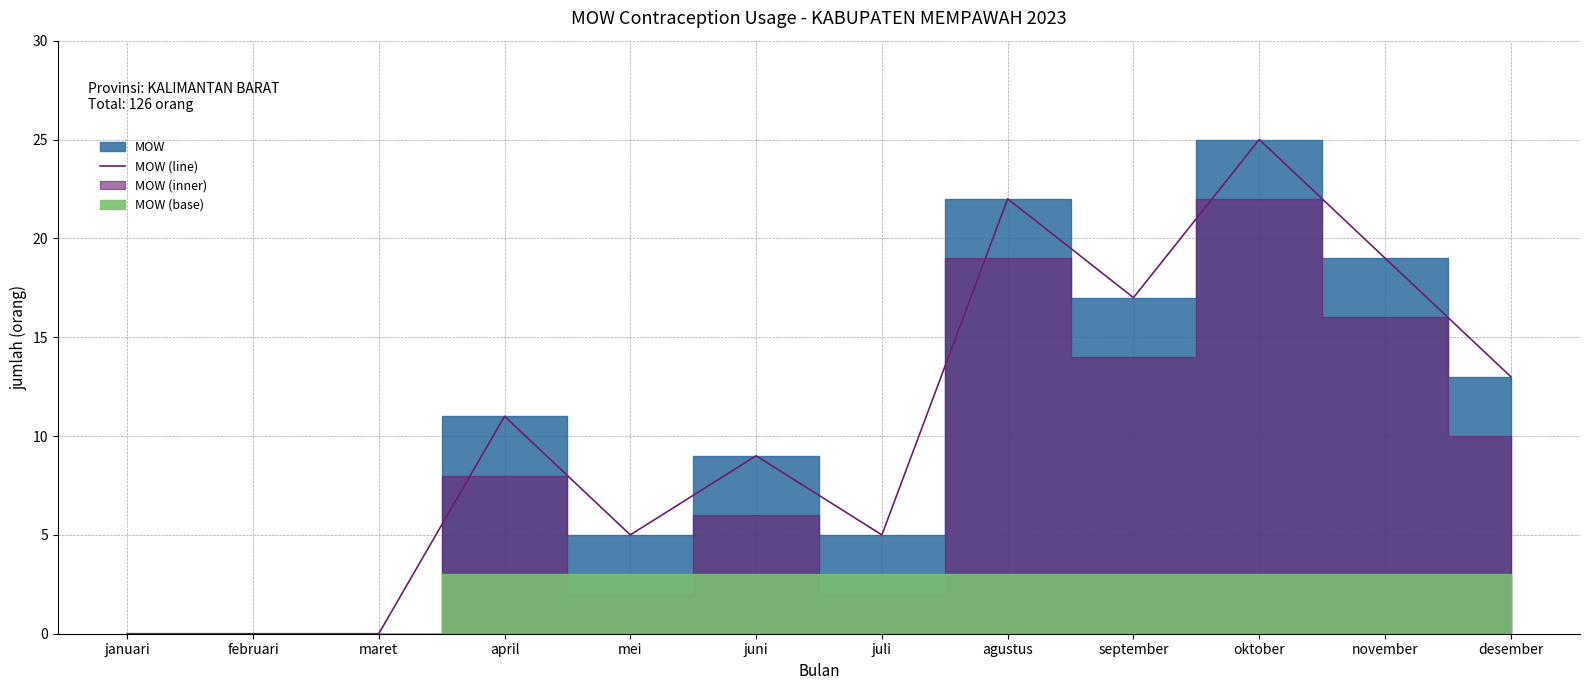

What is the difference between the maximum and minimum values?

25